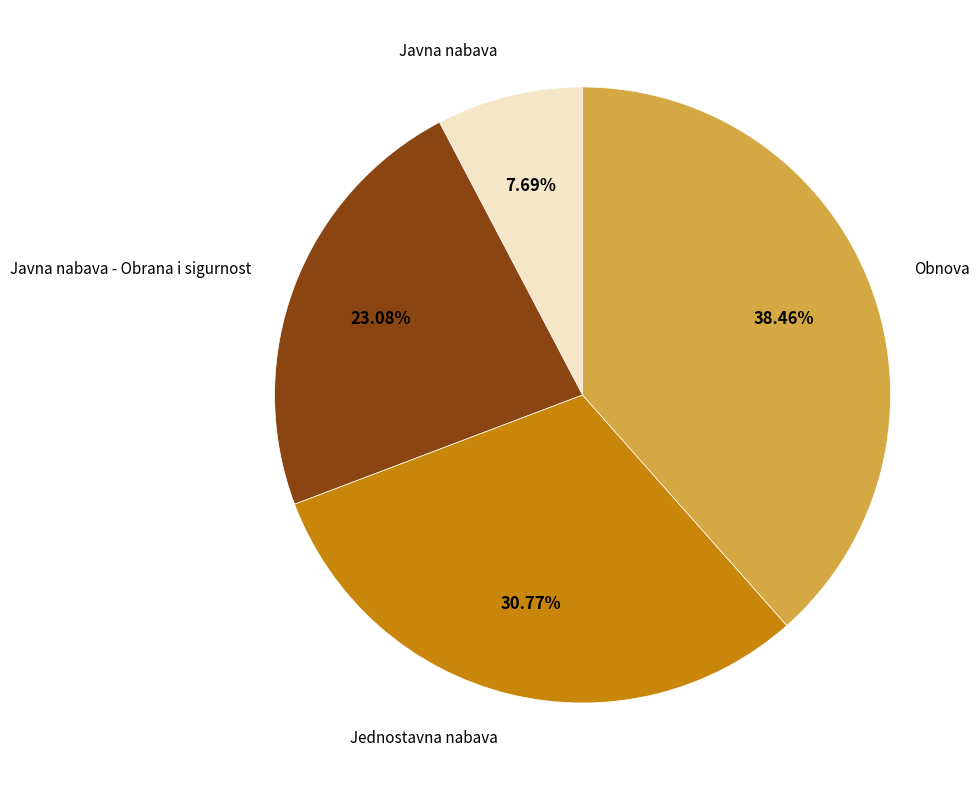

Count the number of slices in the pie.

4